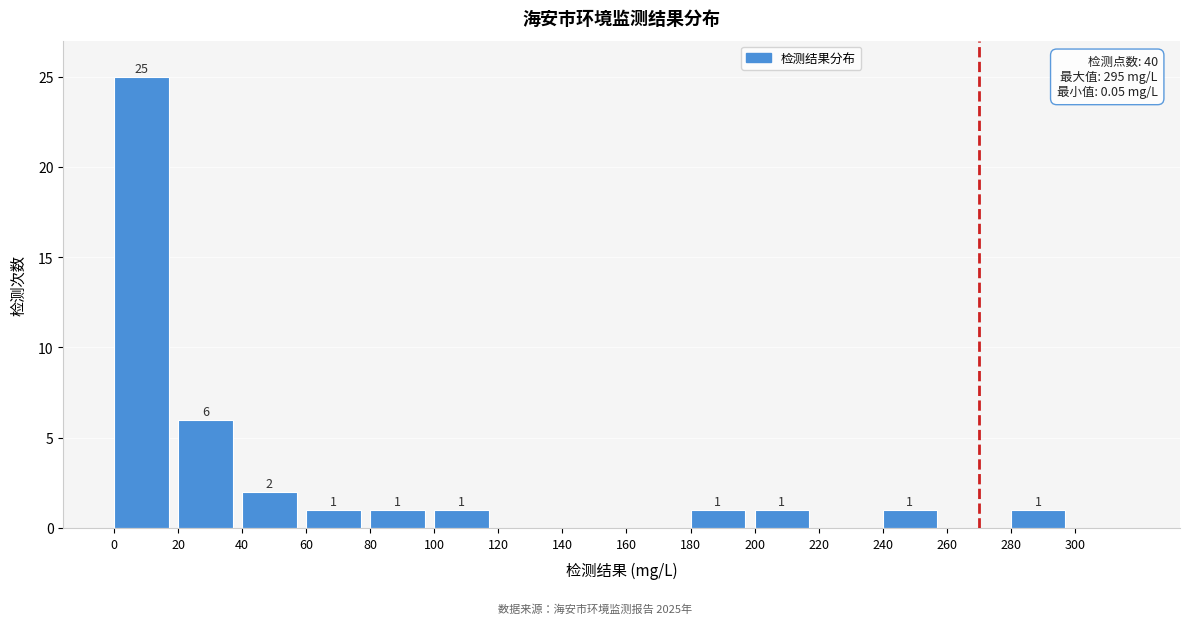

Which range on the x-axis has the tallest bar?

0 to 20